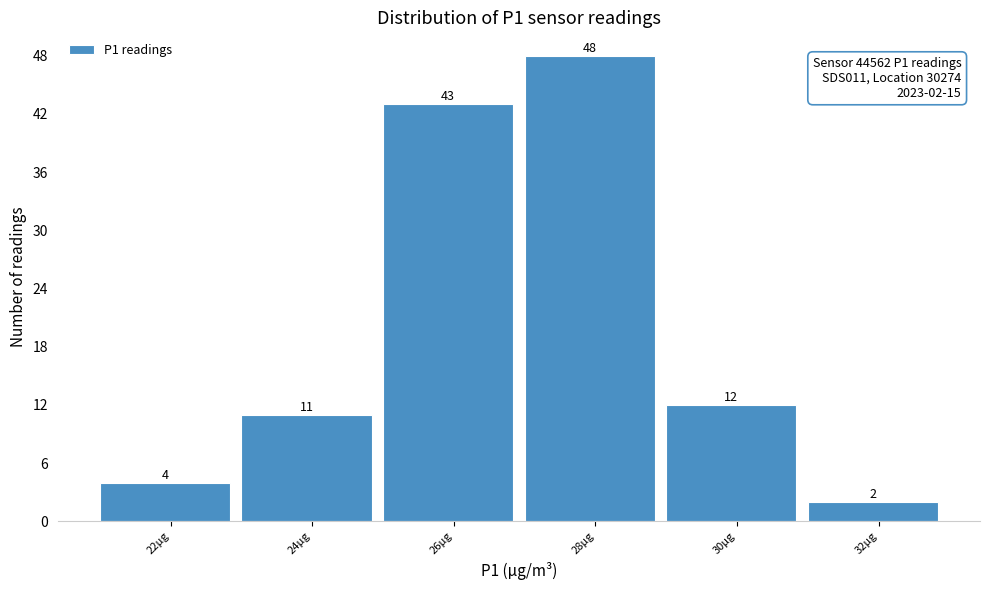

Reading right to left, transcribe all the data shown in this chart.

2	12	48	43	11	4